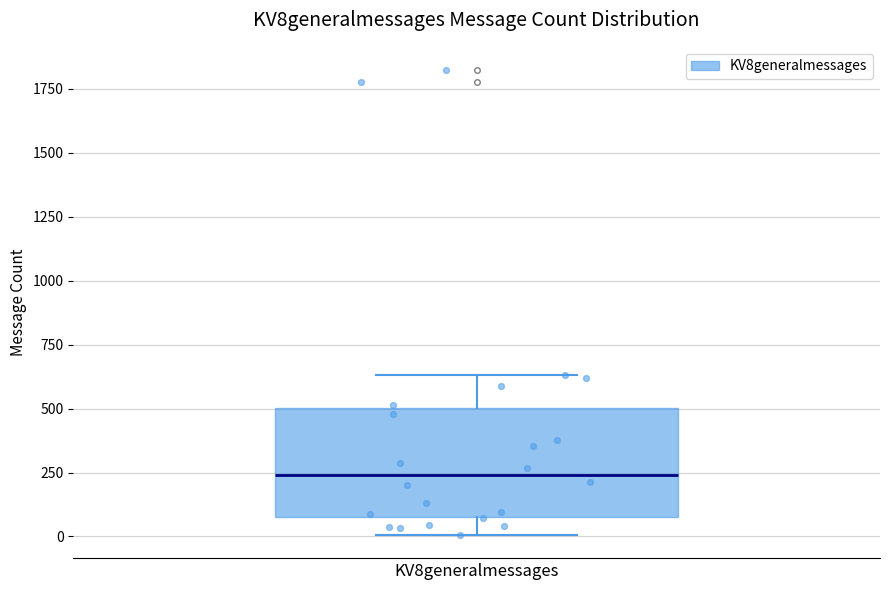

Read this box plot against the y-axis: the position of the median line, the range covered by the box, and the ends of both whiskers. The values are not printed on the chart, so give them approximately, as read against the axis.

median 250, box 100 to 500, whiskers 0 to 650